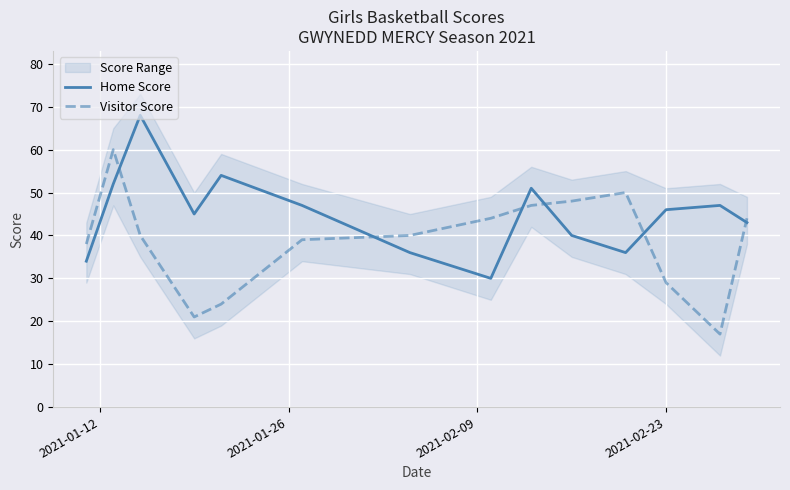

What is the highest value of the Home Score series?

68